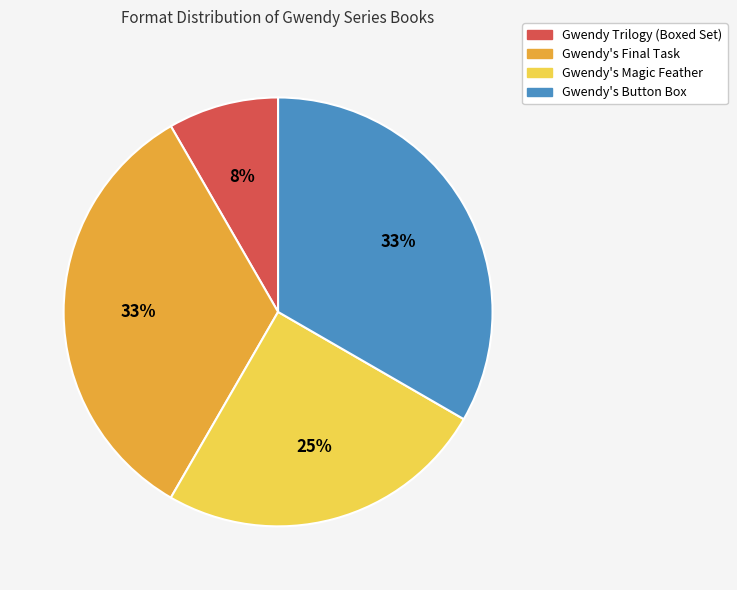

Between Gwendy's Magic Feather and Gwendy Trilogy (Boxed Set), which is larger?

Gwendy's Magic Feather